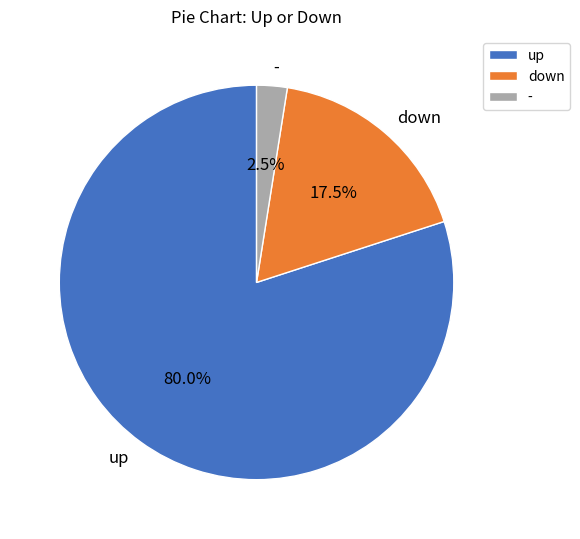

How much of the chart is everything except -?

97.5%